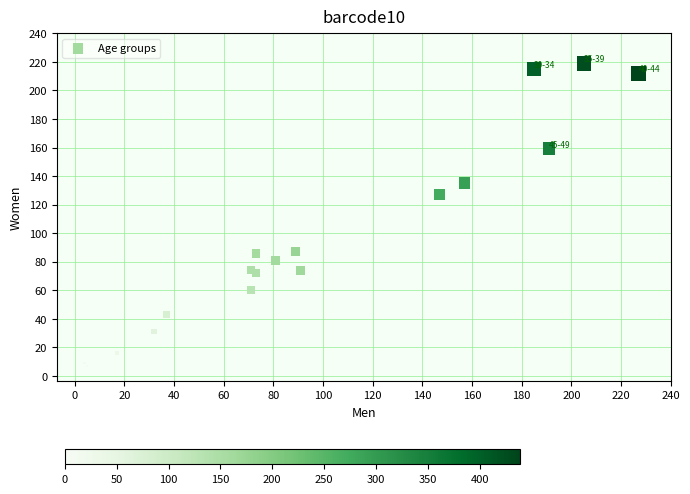

What Y value in the scatter plot is closest to 113?

127